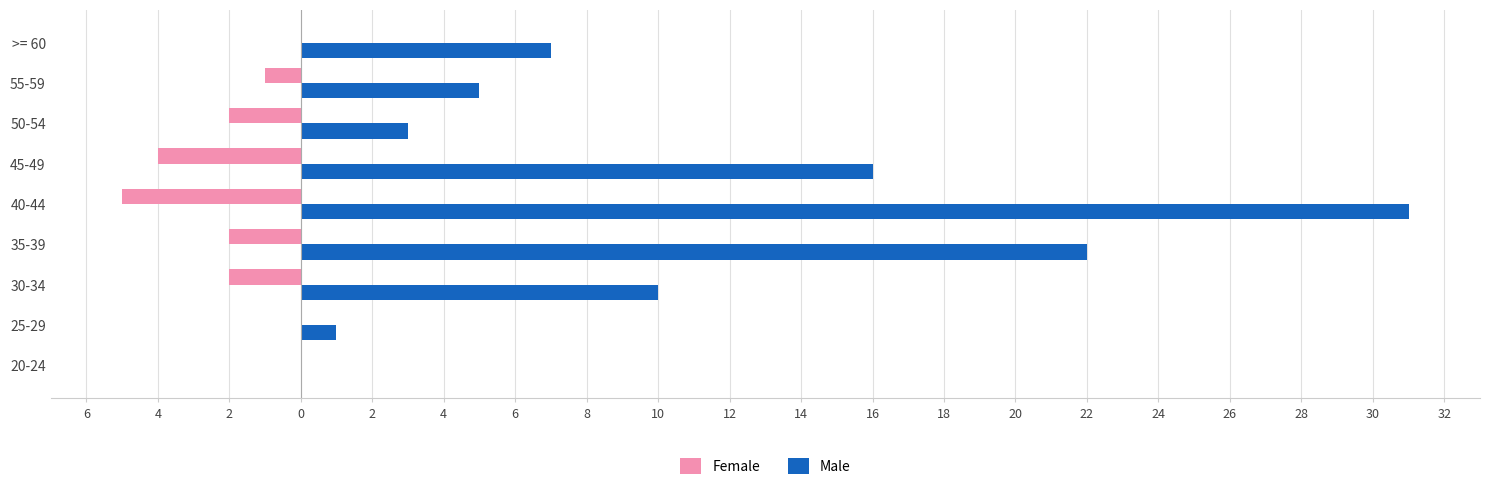

What are all the series names shown in the legend?

Female, Male